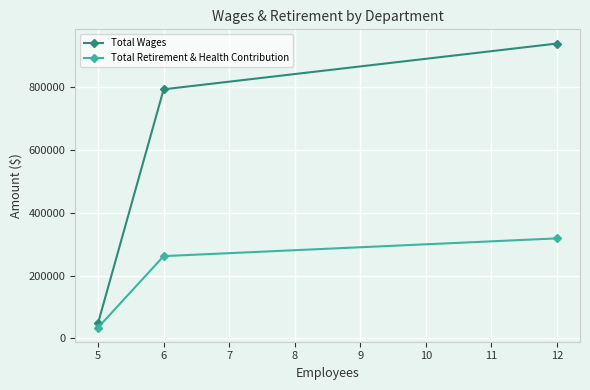

At how many categories does at least one series exceed 57893?

2